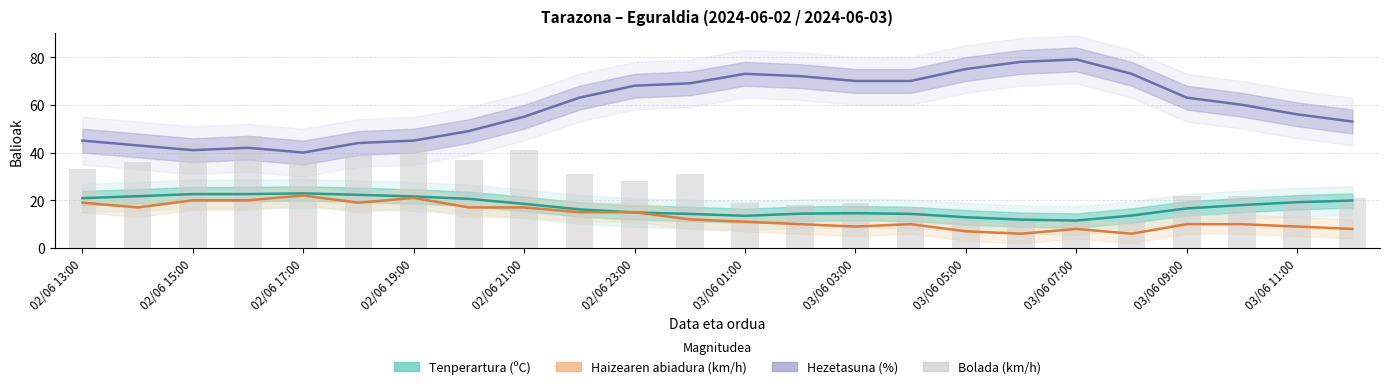

How many groups of bars are there?

24